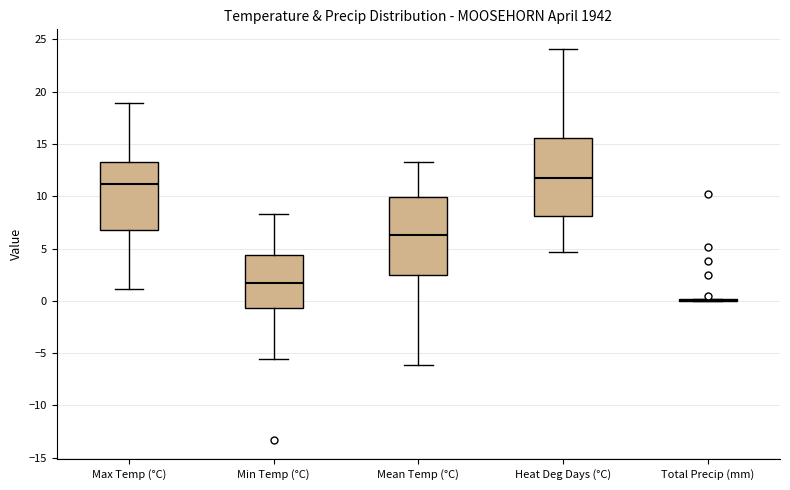

Reading left to right, transcribe this box plot: for each box, give where its median line is, the range the box spans, and where its two whiskers end, as read against the y-axis. The values are not printed on the chart, so give them approximately, as read against the axis.

Max Temp (°C): median 11.0, box 7.0 to 13.5, whiskers 1.0 to 19.0
Min Temp (°C): median 1.5, box -0.5 to 4.5, whiskers -5.5 to 8.5
Mean Temp (°C): median 6.5, box 2.5 to 10.0, whiskers -6.0 to 13.5
Heat Deg Days (°C): median 11.5, box 8.0 to 15.5, whiskers 4.5 to 24.0
Total Precip (mm): box collapsed to a line at 0.0, whiskers 0.0 to 0.0